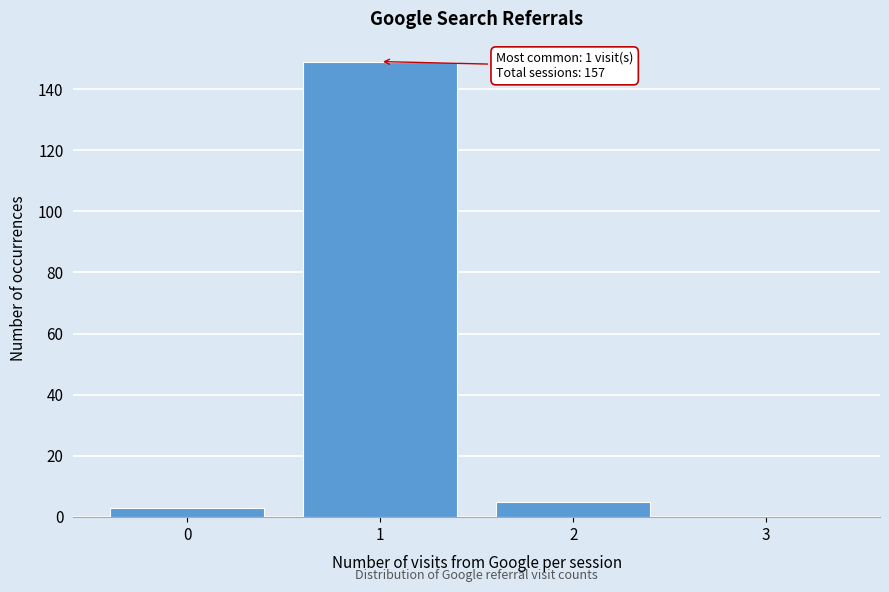

Reading right to left, what are all the values shown in this chart?

3=0	2=5	1=149	0=3